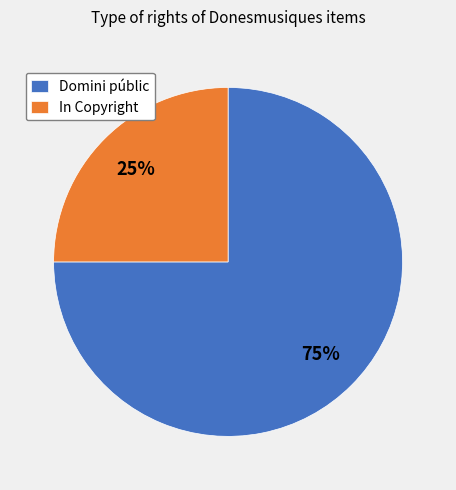

Do In Copyright and Domini públic together represent more than half of the pie?

Yes